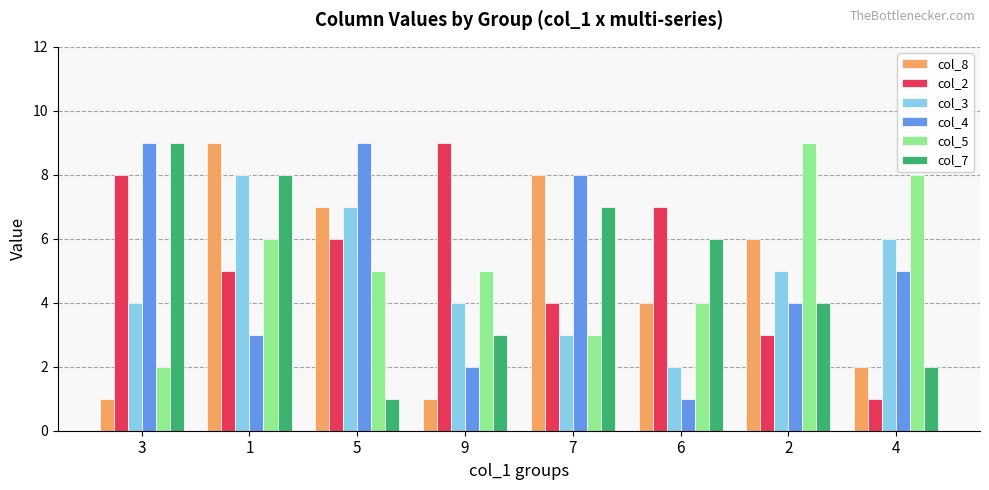

Reading left to right, transcribe all the data shown in this chart.

col_8: 1	9	7	1	8	4	6	2
col_2: 8	5	6	9	4	7	3	1
col_3: 4	8	7	4	3	2	5	6
col_4: 9	3	9	2	8	1	4	5
col_5: 2	6	5	5	3	4	9	8
col_7: 9	8	1	3	7	6	4	2